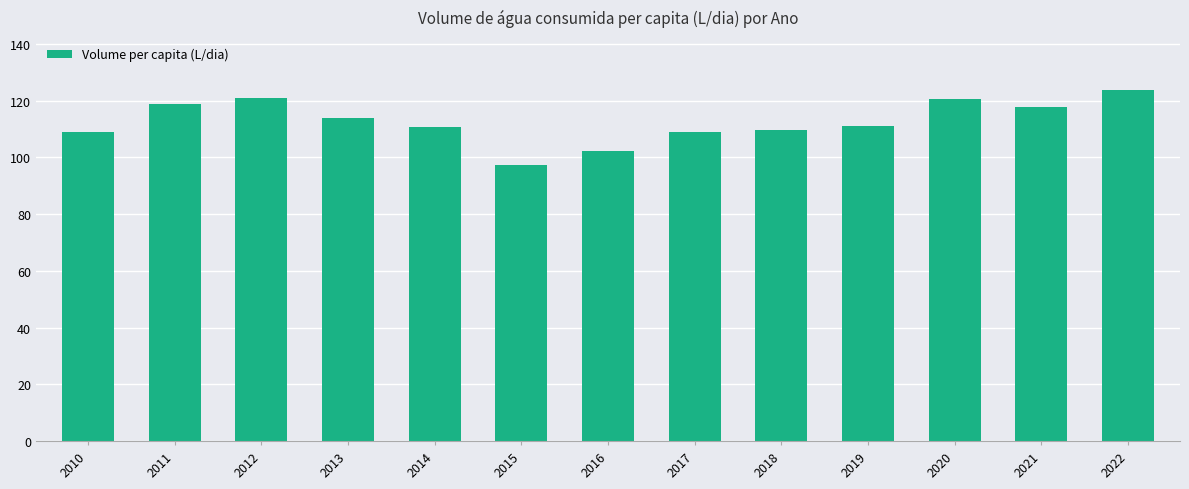

What is the value of the 1st bar from the left?

109.1